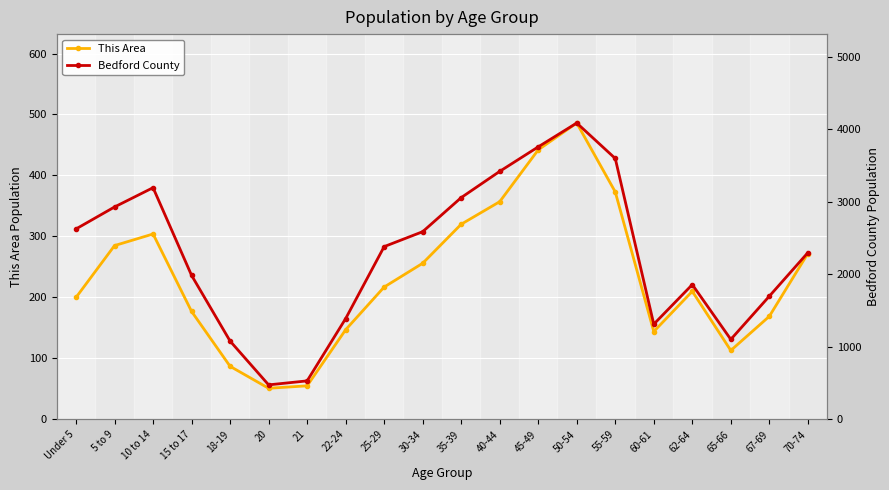

How many values in the This Area series exceed 217?

9